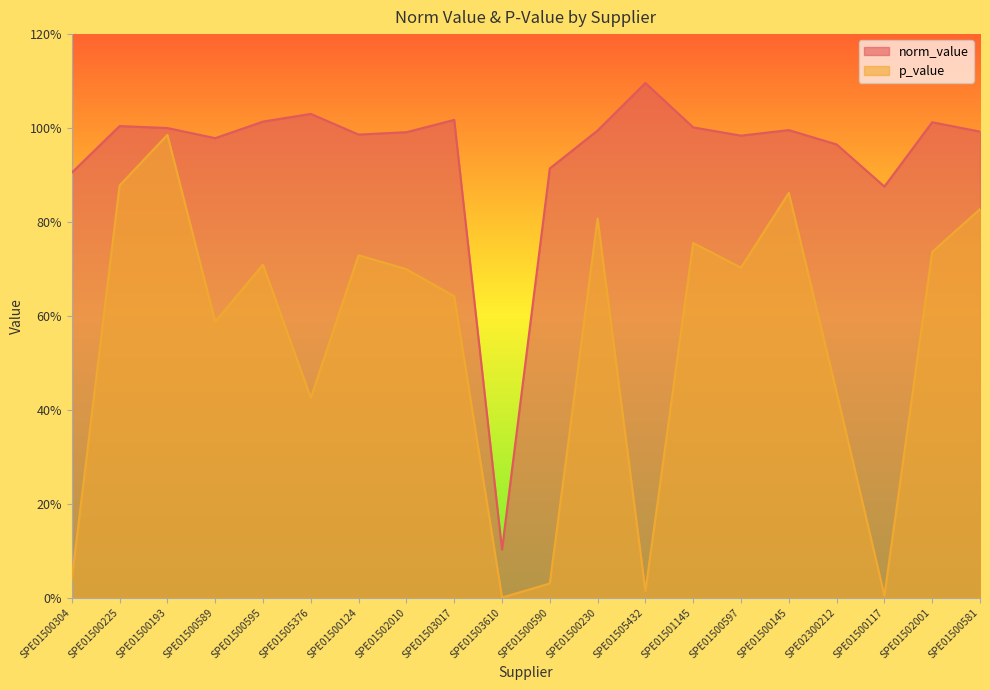

Reading left to right, what are all the values shown in this chart?

norm_value: SPE01500304=0.9	SPE01500225=1.0	SPE01500193=1.0	SPE01500589=1.0	SPE01500595=1.0	SPE01505376=1.0	SPE01500124=1.0	SPE01502010=1.0	SPE01503017=1.0	SPE01503610=0.1	SPE01500590=0.9	SPE01500230=1.0	SPE01505432=1.1	SPE01501145=1.0	SPE01500597=1.0	SPE01500145=1.0	SPE02300212=1.0	SPE01500117=0.9	SPE01502001=1.0	SPE01500581=1.0
p_value: SPE01500304=0.0	SPE01500225=0.9	SPE01500193=1.0	SPE01500589=0.6	SPE01500595=0.7	SPE01505376=0.4	SPE01500124=0.7	SPE01502010=0.7	SPE01503017=0.6	SPE01503610=0.0	SPE01500590=0.0	SPE01500230=0.8	SPE01505432=0.0	SPE01501145=0.8	SPE01500597=0.7	SPE01500145=0.9	SPE02300212=0.4	SPE01500117=0.0	SPE01502001=0.7	SPE01500581=0.8